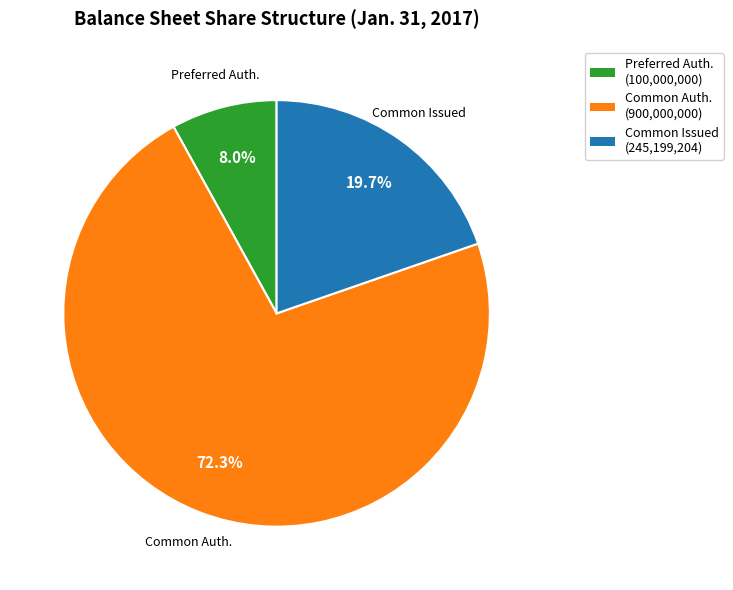

What is the largest slice in the pie chart?

Common Auth.